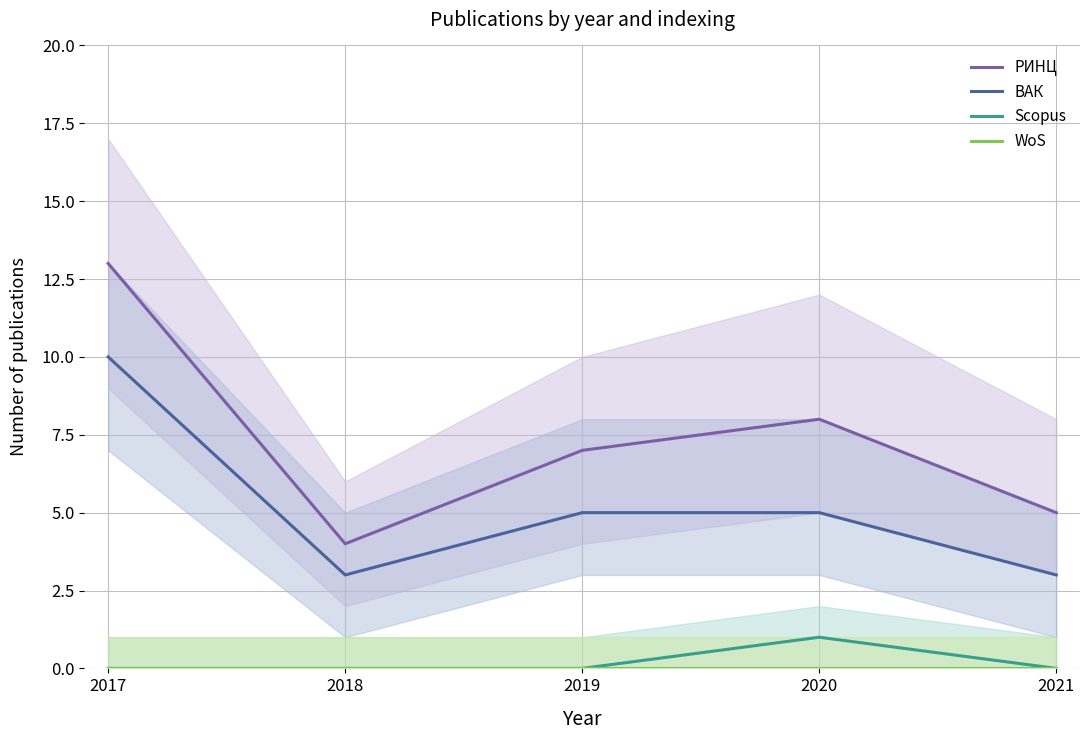

The Scopus series shows -1 at 2017. True or false?

False